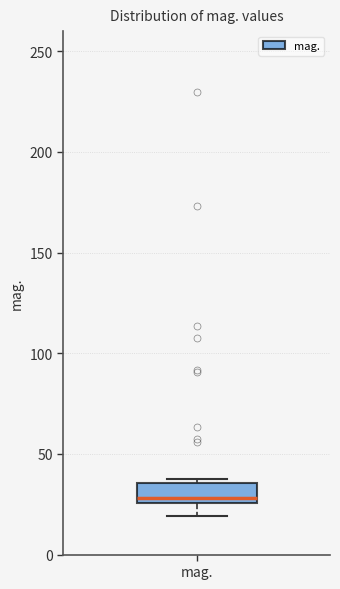

Read this box plot against the y-axis: the position of the median line, the range covered by the box, and the ends of both whiskers. The values are not printed on the chart, so give them approximately, as read against the axis.

median 30, box 25 to 35, whiskers 20 to 35 (just above the box's upper edge)